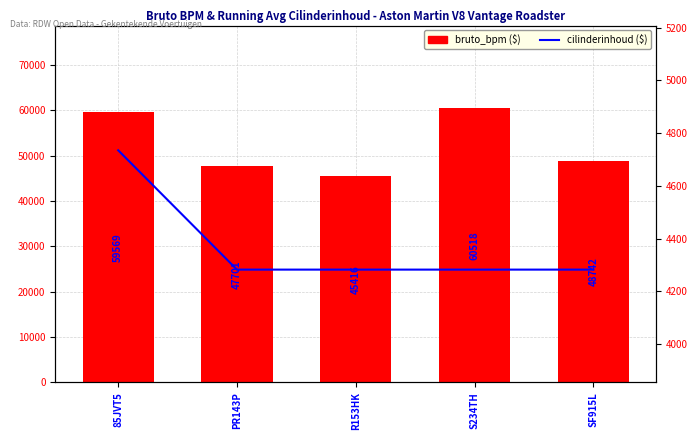

List the series in order of their overall mean, lowest first.

cilinderinhoud, bruto_bpm